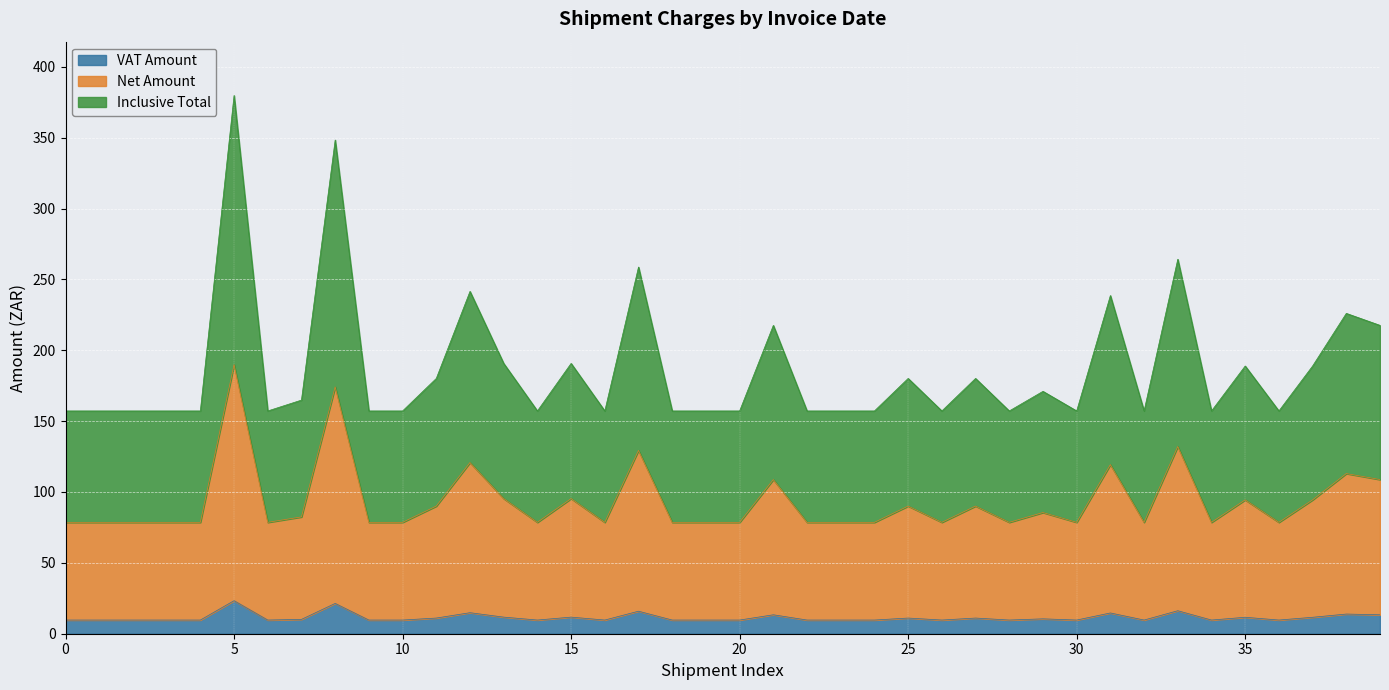

What is the maximum value for VAT Amount?

23.3